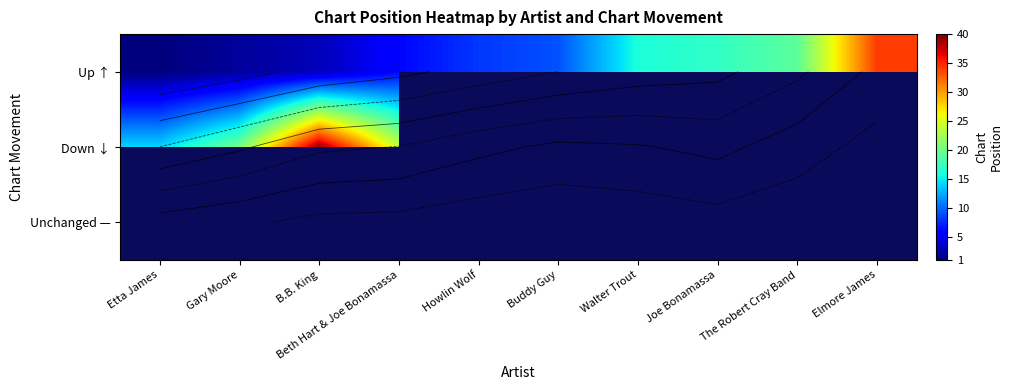

Rank the categories by Unchanged — value from lowest to highest.

Etta James, Gary Moore, B.B. King, Beth Hart & Joe Bonamassa, Howlin Wolf, Buddy Guy, Walter Trout, Joe Bonamassa, The Robert Cray Band, Elmore James